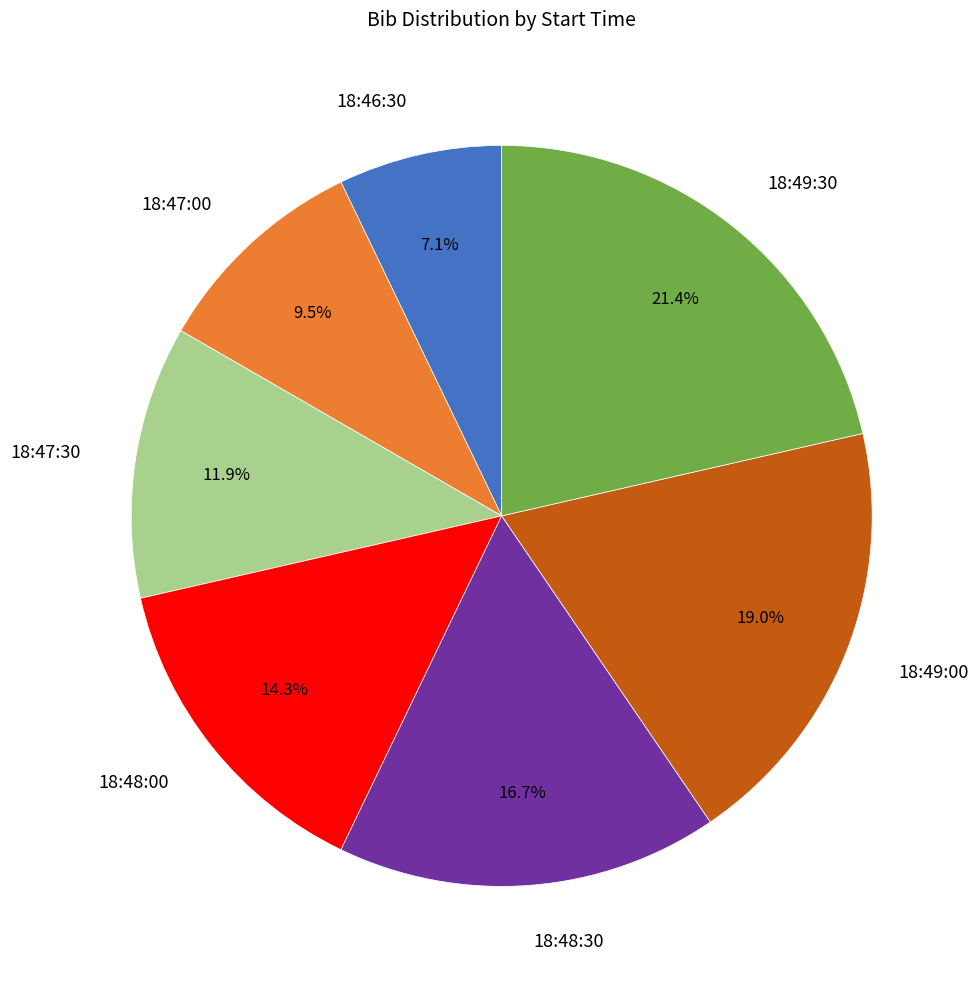

Rank the categories by value from lowest to highest.

18:46:30, 18:47:00, 18:47:30, 18:48:00, 18:48:30, 18:49:00, 18:49:30